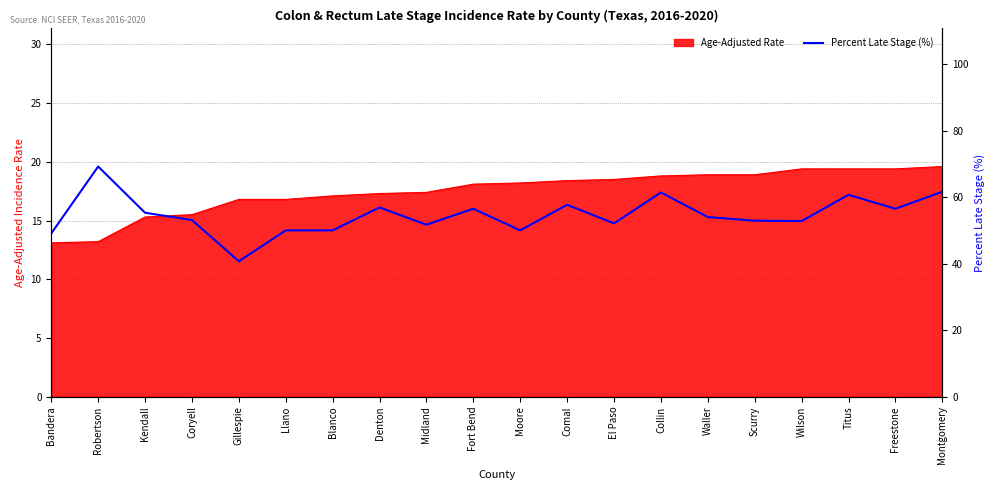

What is the highest value of the Percent Late Stage (%) series?

69.2